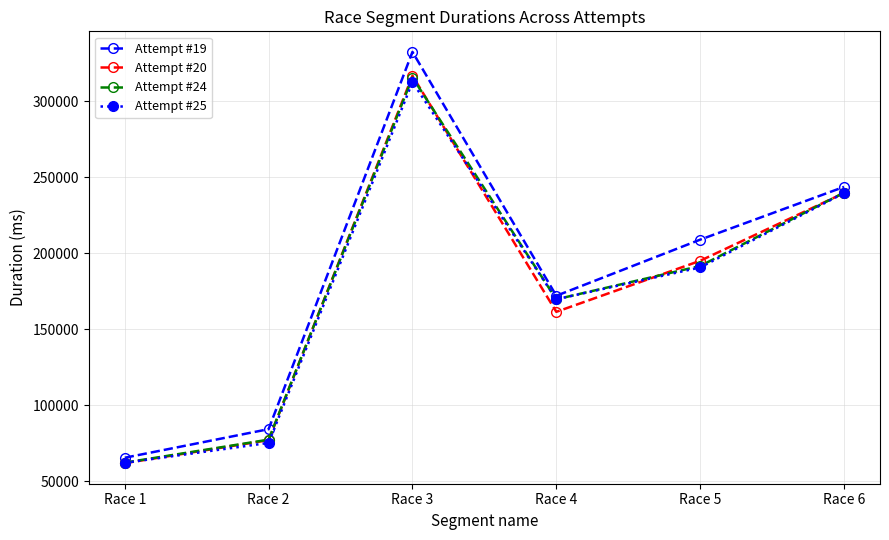

The Attempt #24 series shows 267620 at Race 4. True or false?

False